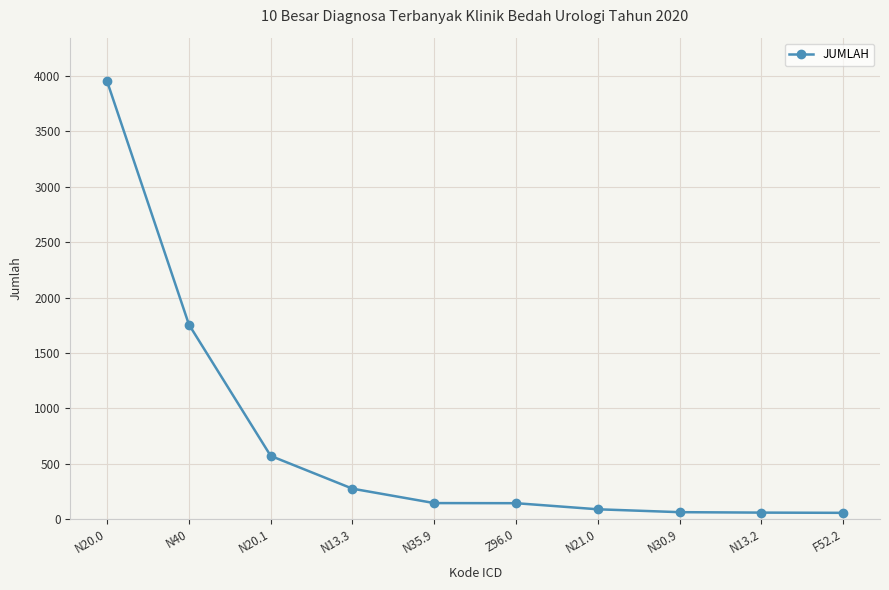

What is the label of the 6th point from the right?

N35.9